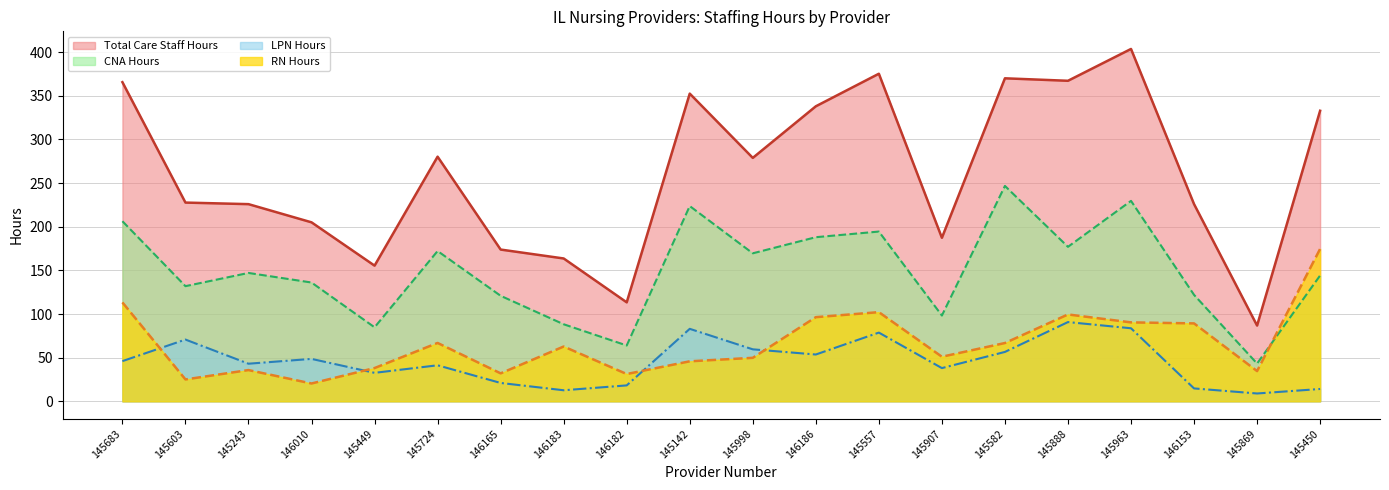

The value of Total Care Staff Hours at 145907 is 82.3. True or false?

False